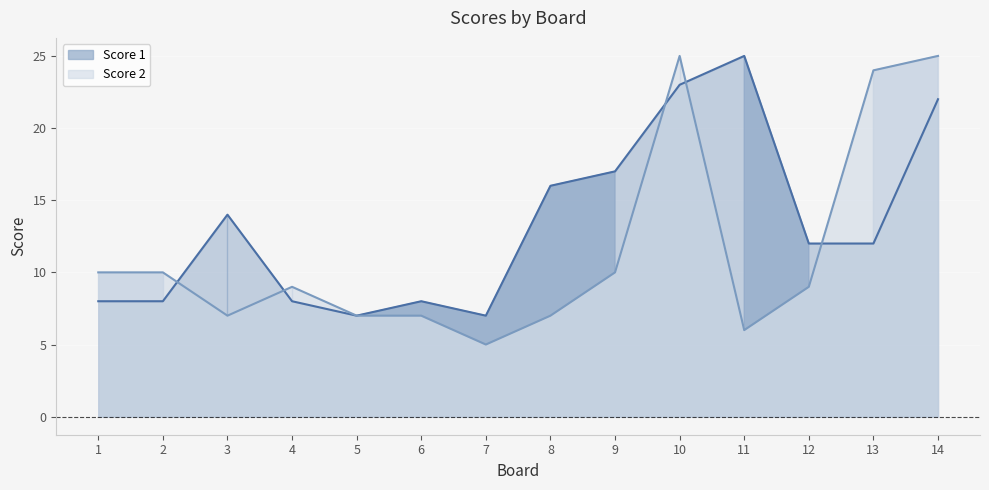

What is the value of the Score 2 point at the 10th from the left?

25